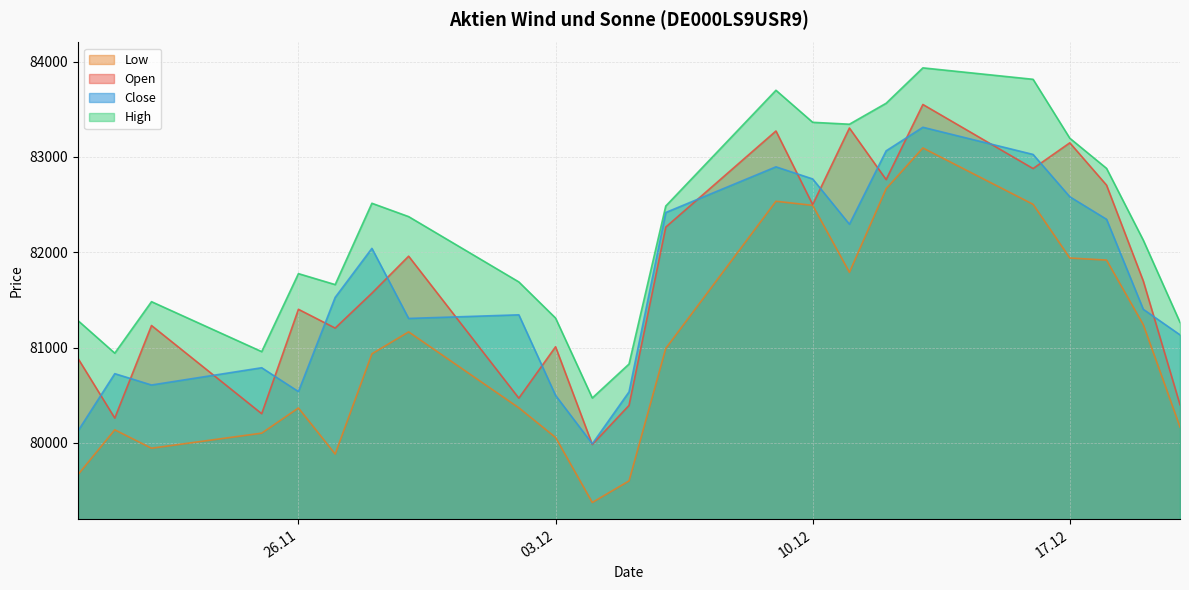

At which label does Close first exceed 81402?

27.11.2024